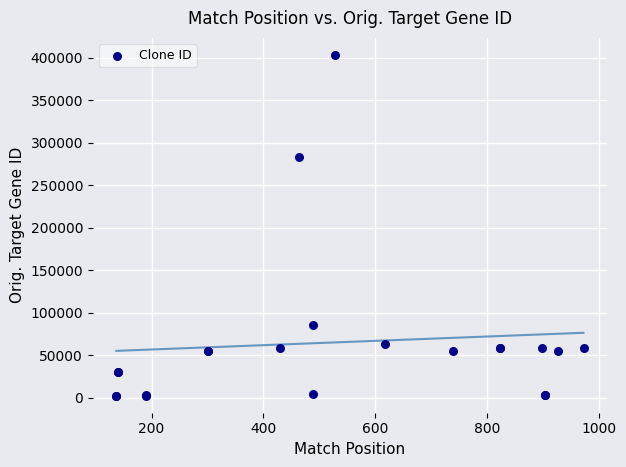

What Y value in the scatter plot is closest to 202910?

283383